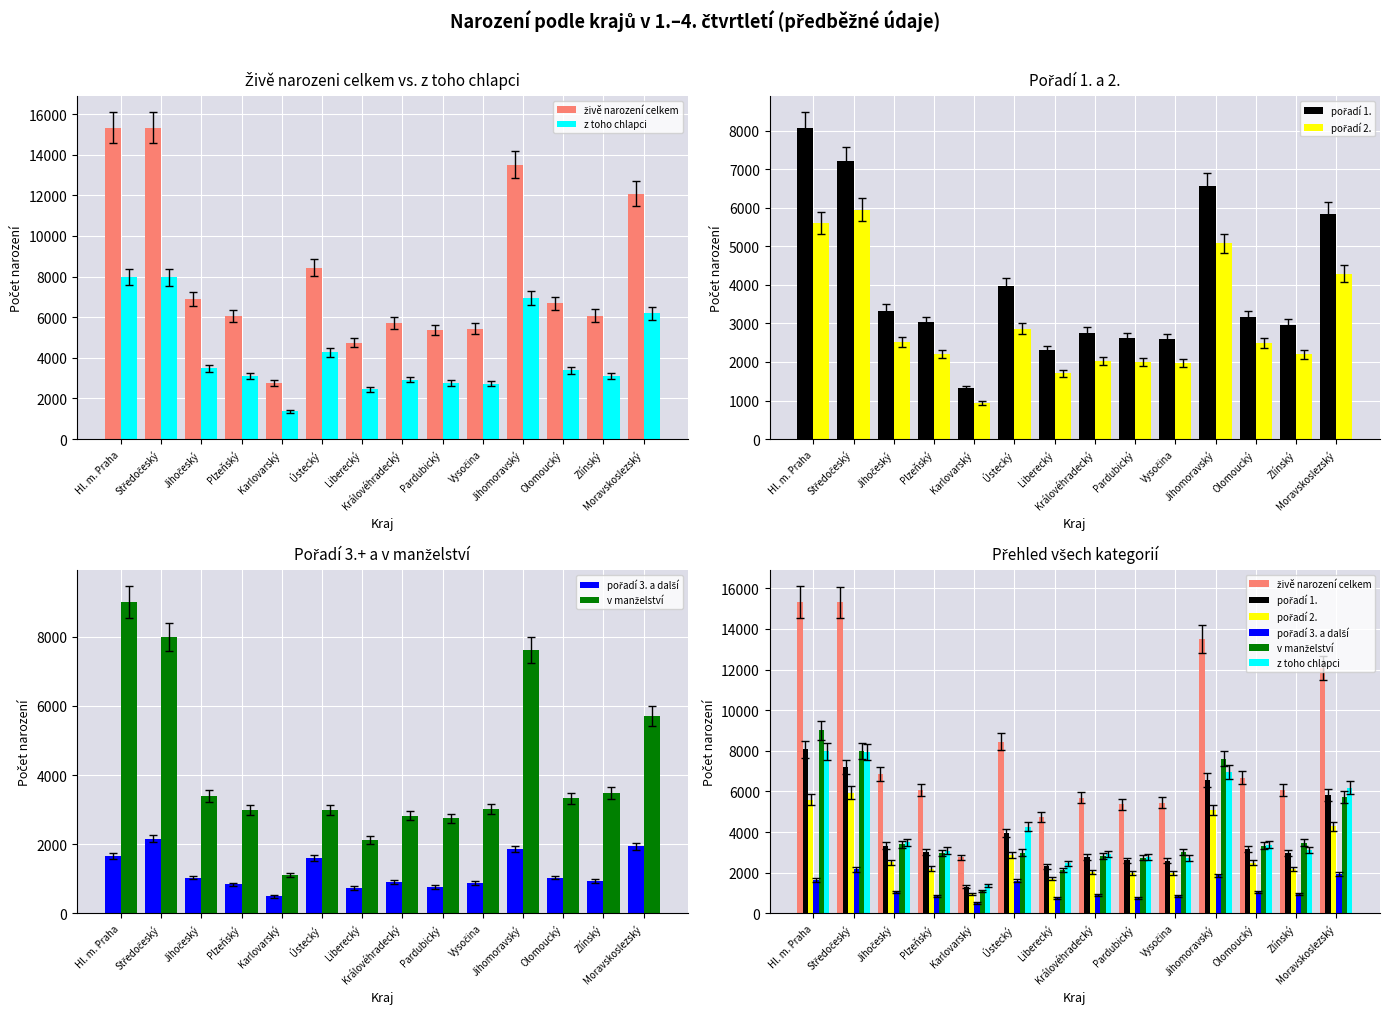

What is the spread (max minus min) of values at Olomoucký?

5647